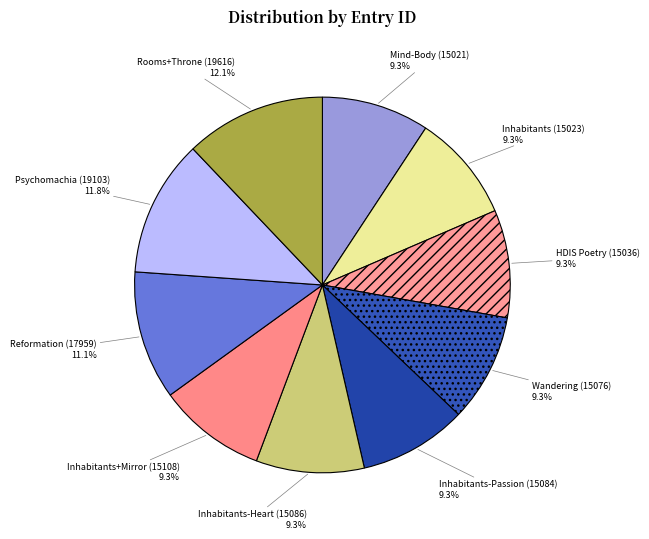

To the nearest percent, what portion does Mind-Body (15021) represent?

9%